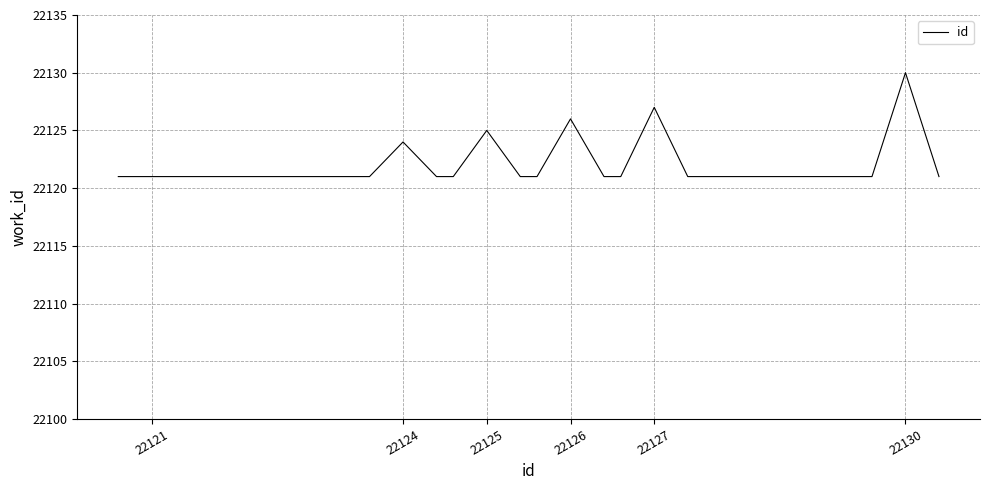

What is the minimum value shown in the chart?

22121